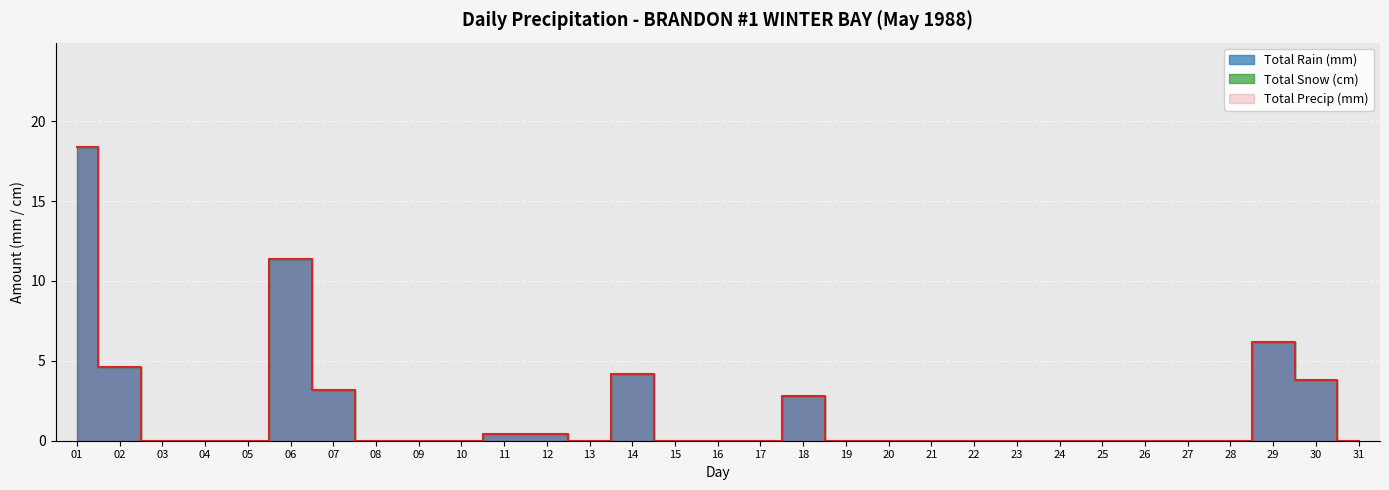

True or false: Total Precip (mm) and Total Rain (mm) intersect in this chart.

False